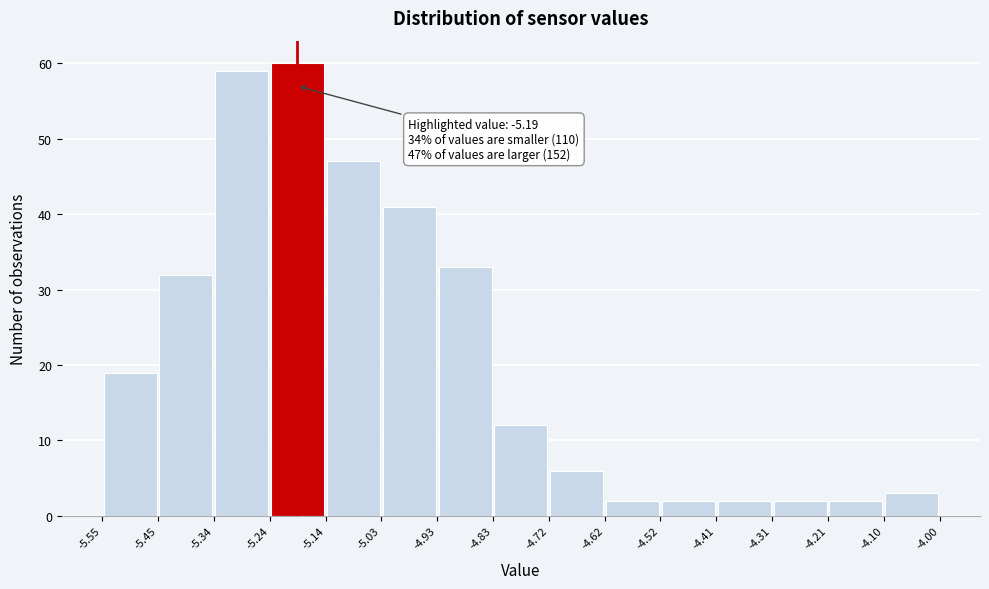

Over which range of the x-axis is the bar tallest?

-5.24 to -5.14